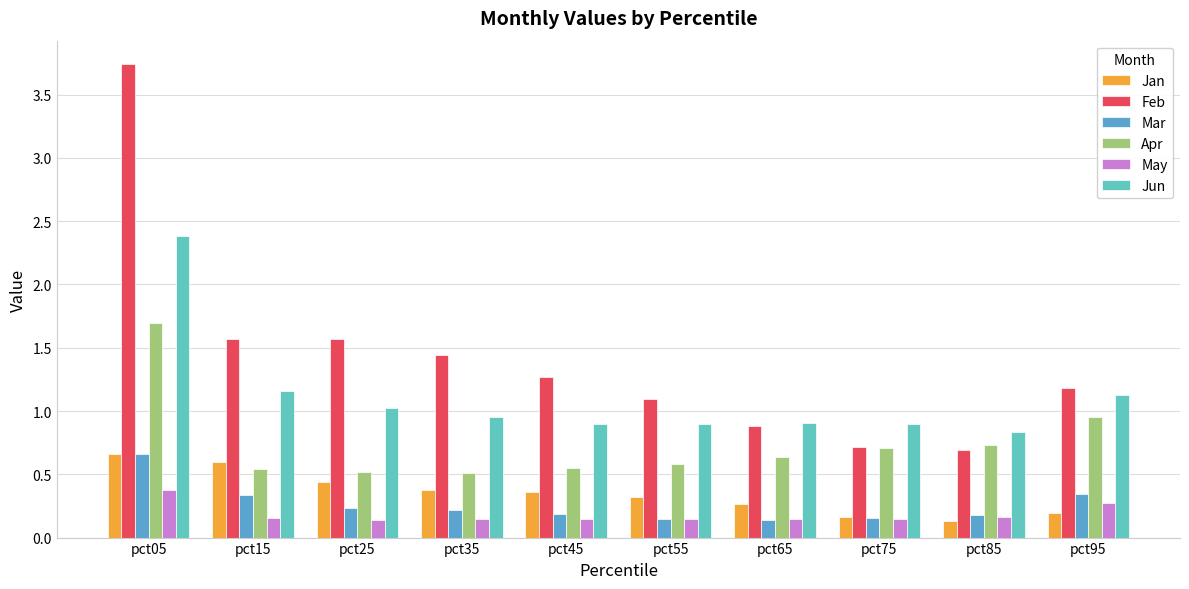

What are all the series names shown in the legend?

Jan, Feb, Mar, Apr, May, Jun